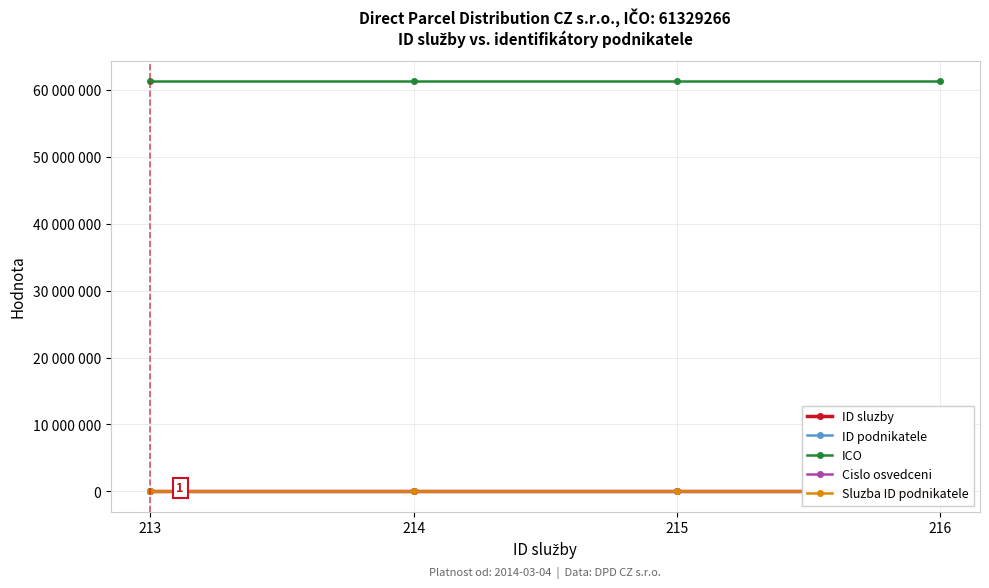

True or false: Sluzba ID podnikatele and Cislo osvedceni cross at least once.

False